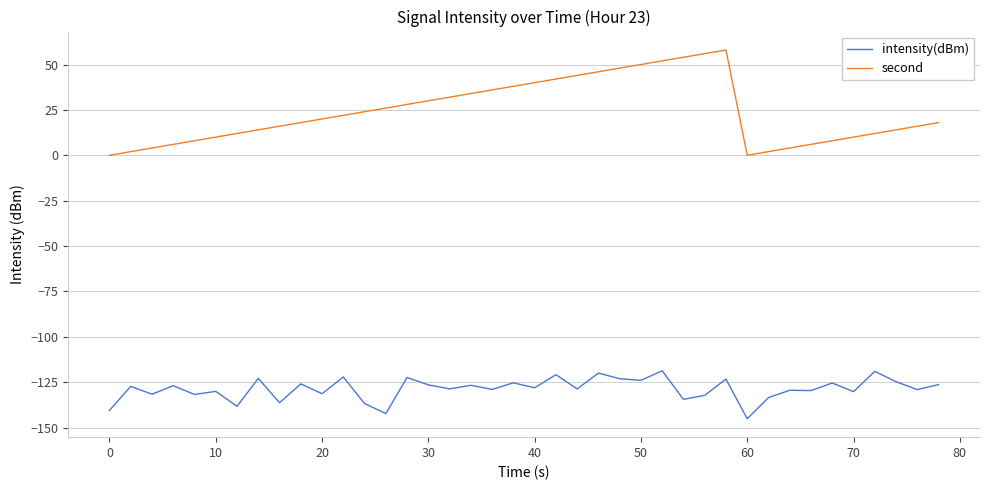

What is the greatest value displayed?

58.0